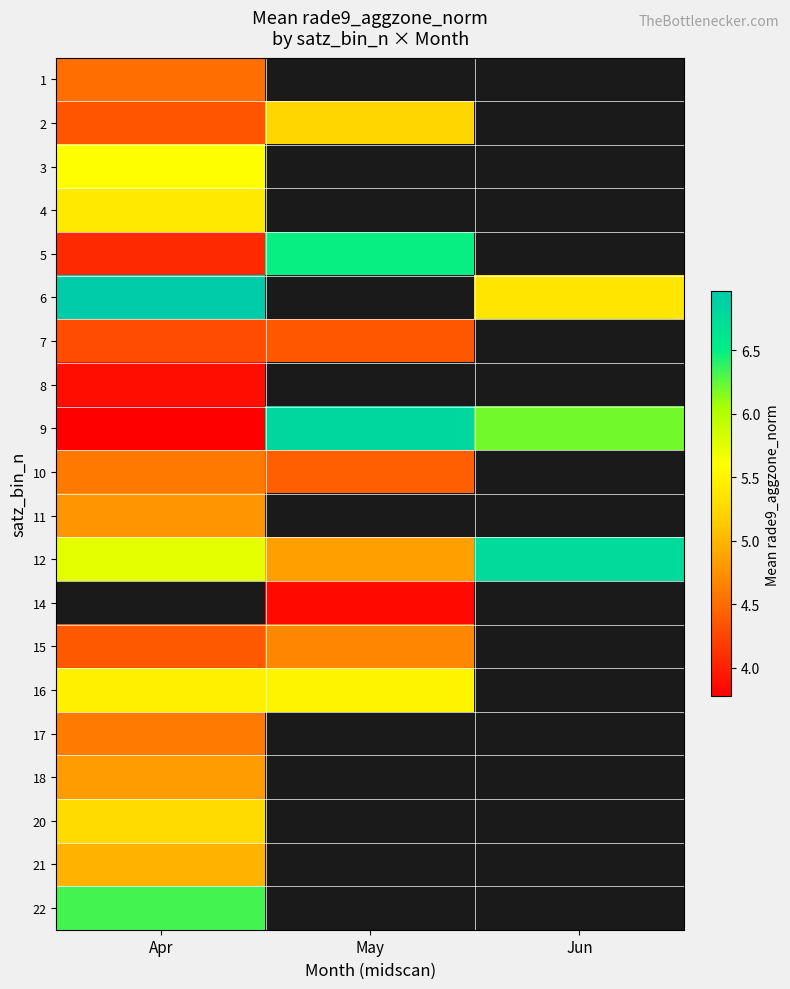

Which label corresponds to the largest value in the chart?

Apr